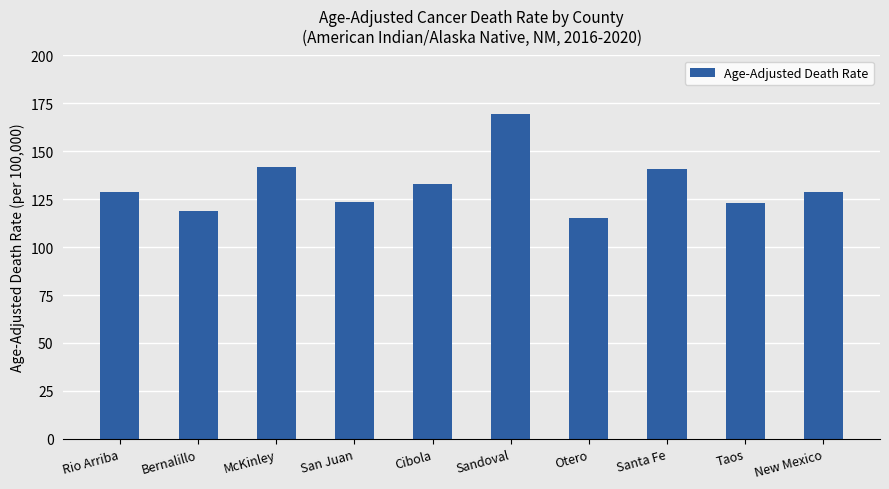

What position from the left is Taos?

9